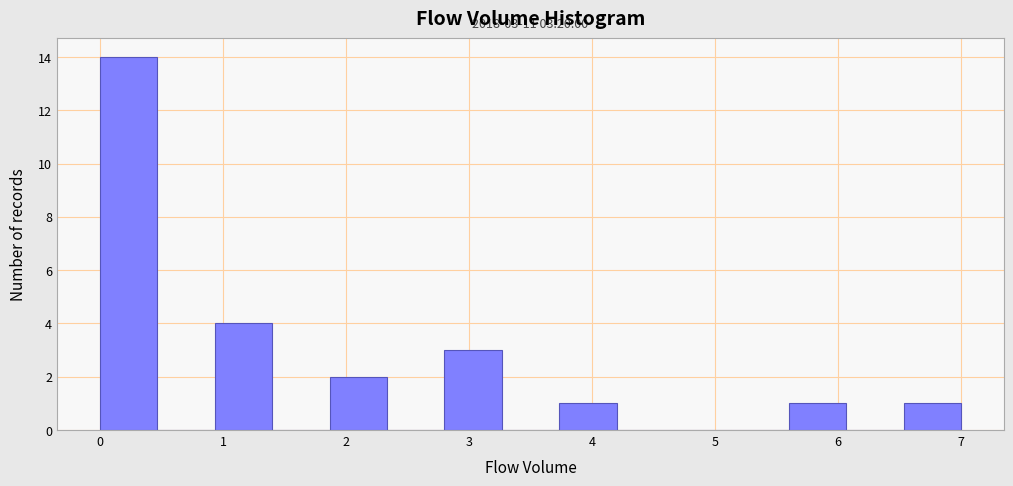

Over which range of the x-axis is the bar tallest?

0.0 to 0.5